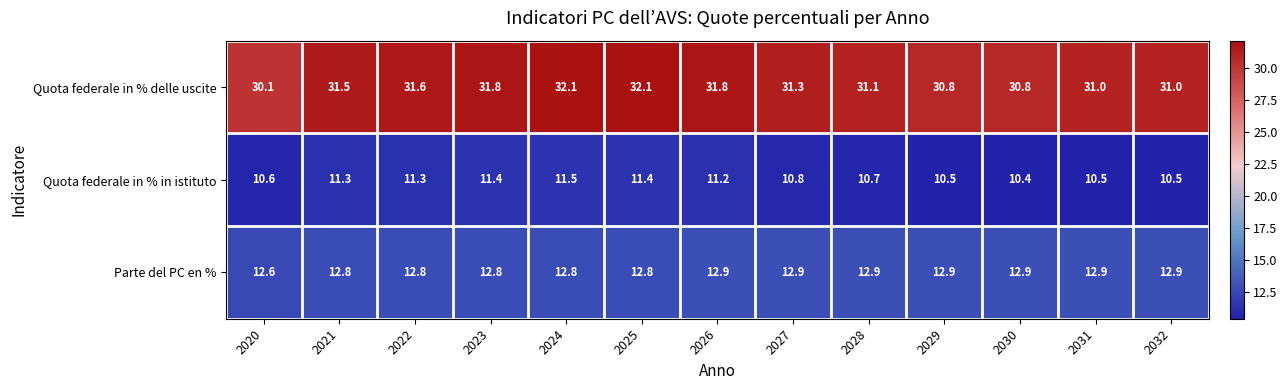

The Parte del PC en % series shows 8.7 at 2025. True or false?

False